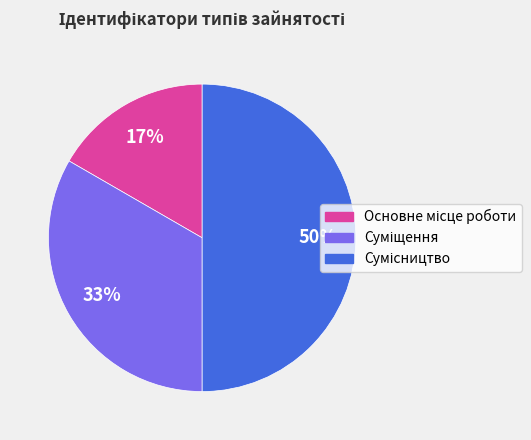

To the nearest percent, what is the difference between the largest and smallest slice percentages?

33%